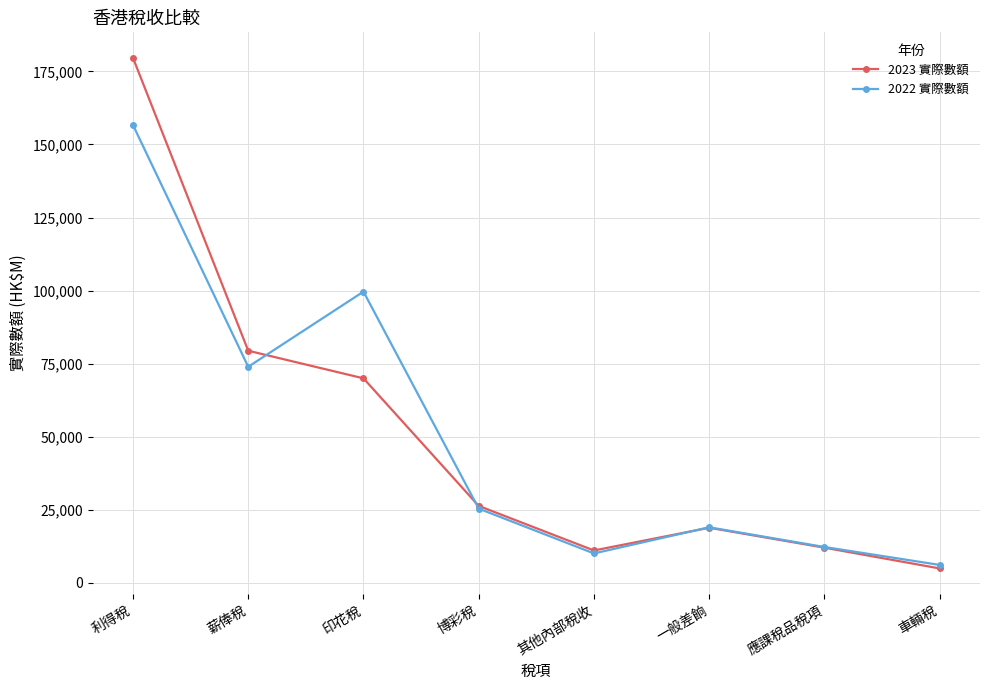

Where is the first local maximum for 2023 實際數額?

一般差餉